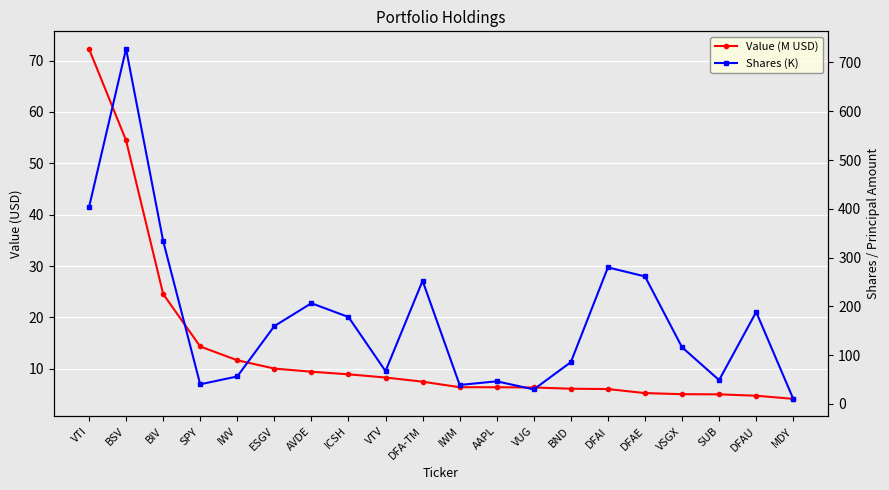

Which category has the highest value across all series?

BSV